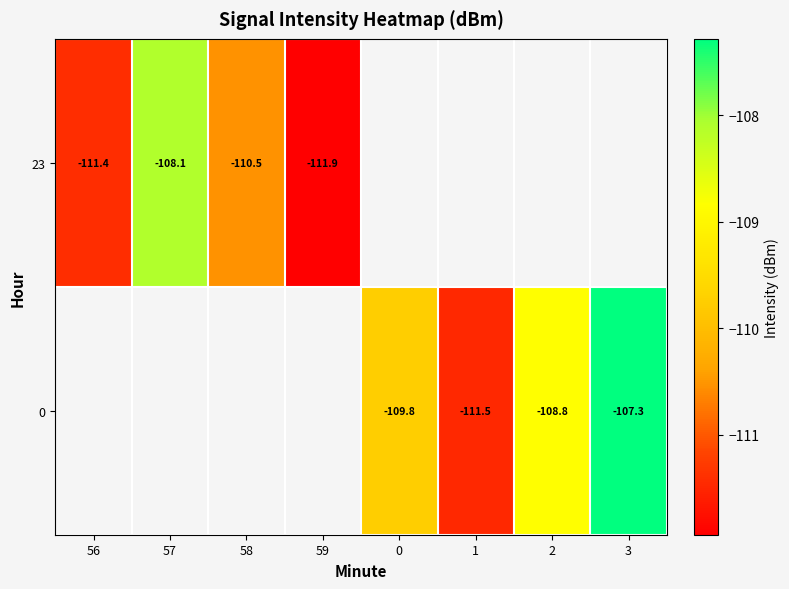

What is the minimum value shown in the chart?

-111.9